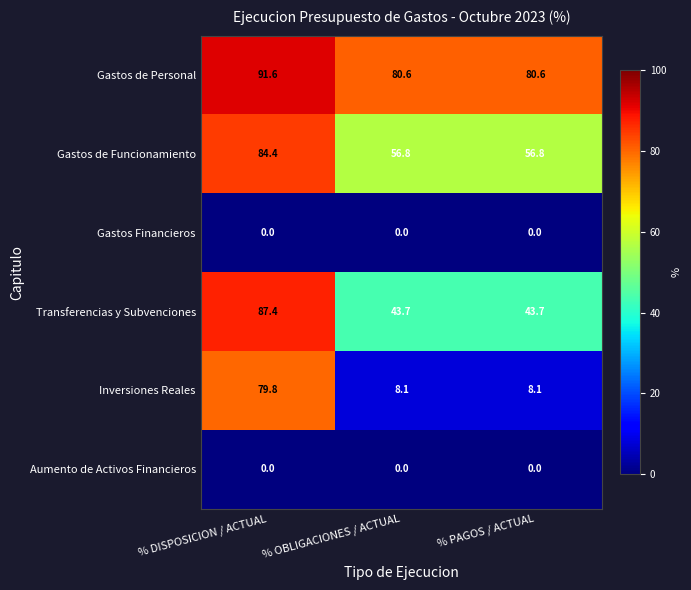

Reading left to right, extract all data points from this chart.

Gastos de Personal: 91.6	80.6	80.6
Gastos de Funcionamiento: 84.4	56.8	56.8
Gastos Financieros: 0.0	0.0	0.0
Transferencias y Subvenciones: 87.4	43.7	43.7
Inversiones Reales: 79.8	8.1	8.1
Aumento de Activos Financieros: 0.0	0.0	0.0